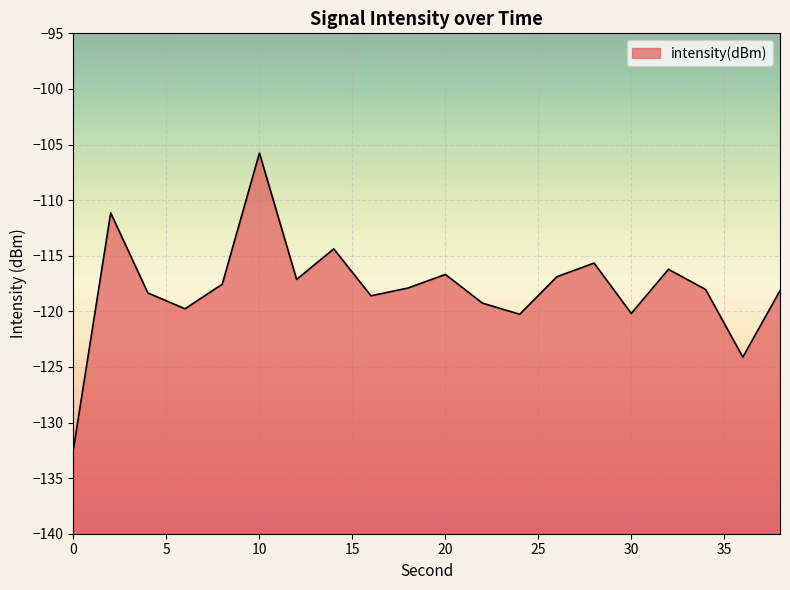

At which category does the data reach its first local valley?

6